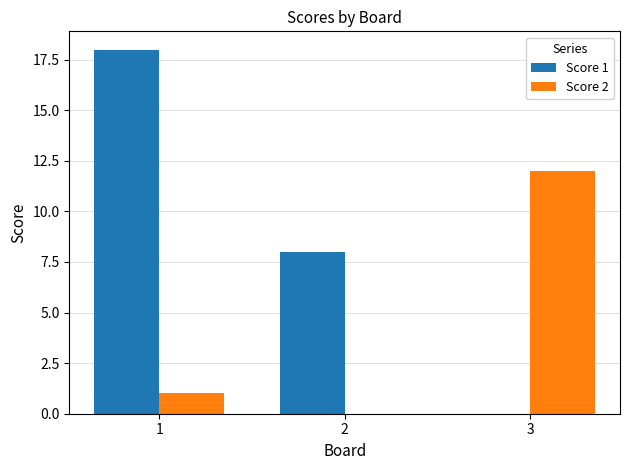

How many groups of bars are there?

3